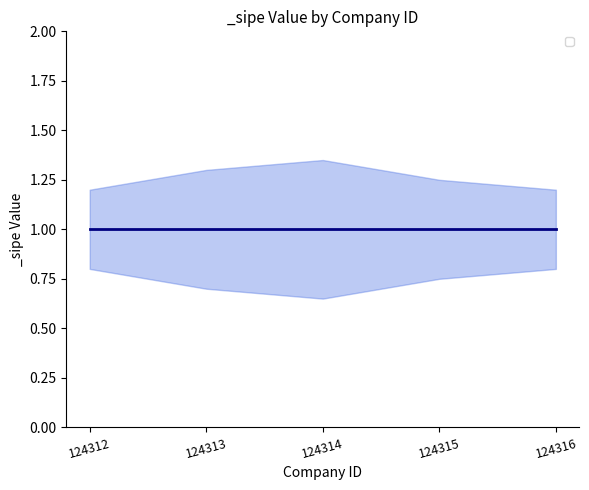

Which label corresponds to the smallest value in the chart?

124314